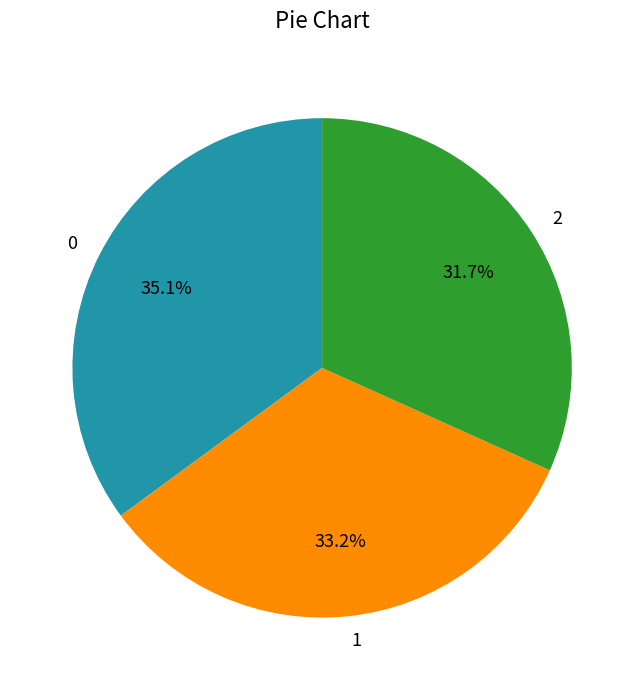

What percentage is NOT represented by 0?

64.9%